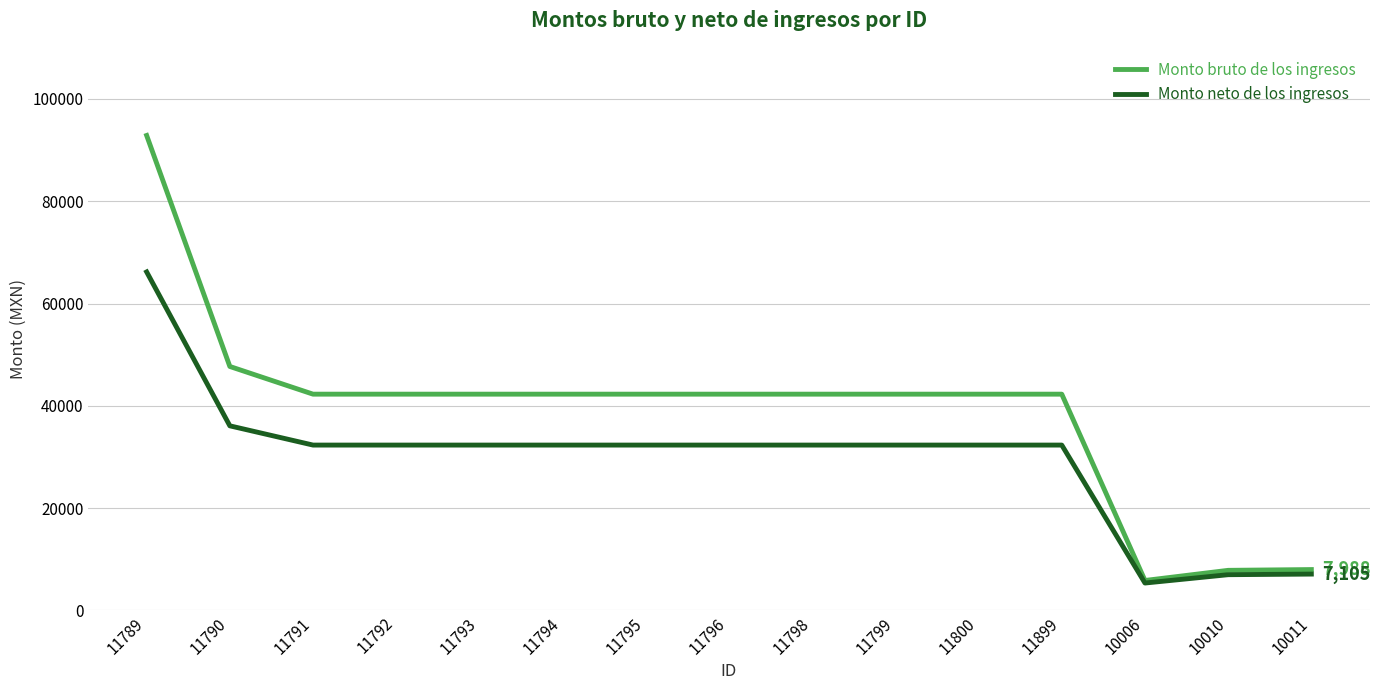

Rank the series at 11793 from highest to lowest value.

Monto bruto de los ingresos, Monto neto de los ingresos